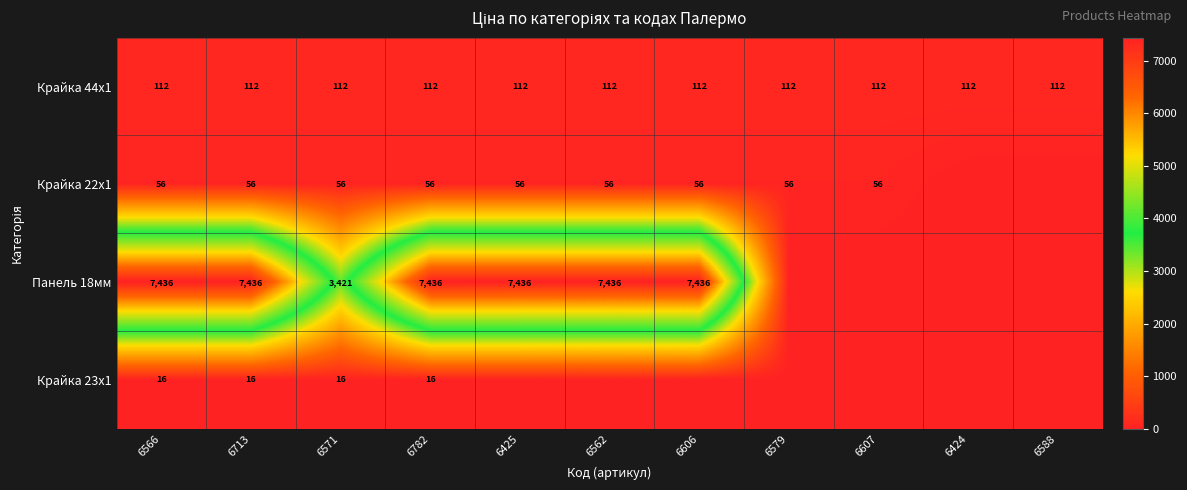

What is the difference between the highest and lowest values at 6588?

111.7